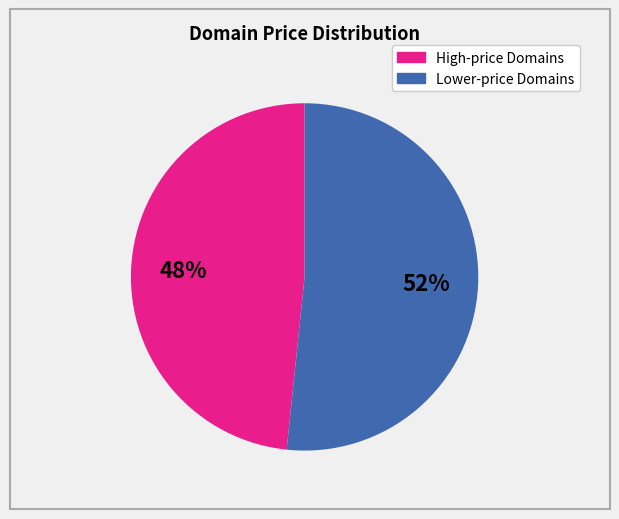

Count the number of slices in the pie.

2